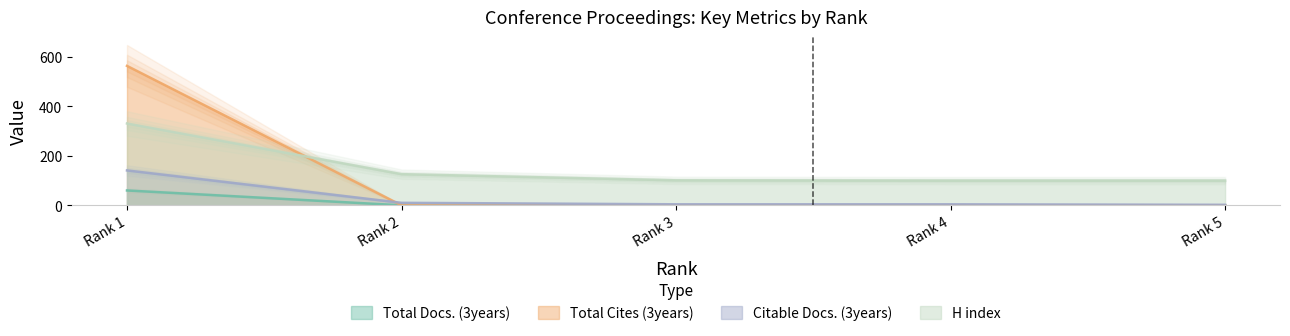

What is the lowest value of the Citable Docs. (3years) series?

2